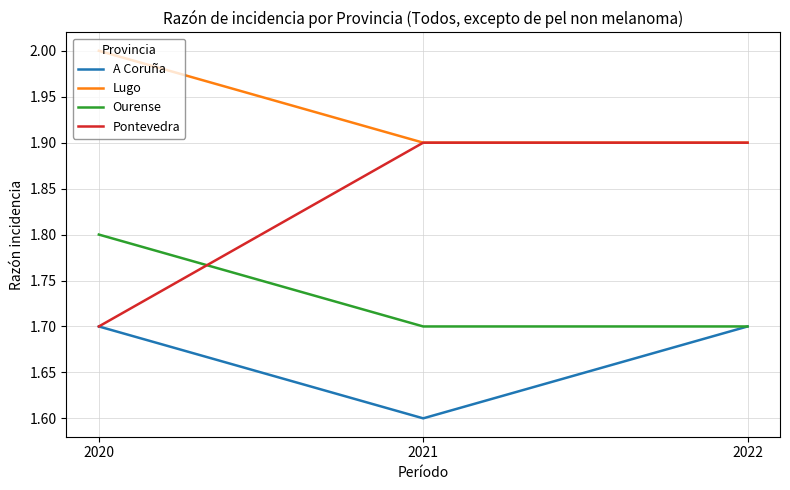

The value of Lugo at 2022 is 3.2. True or false?

False